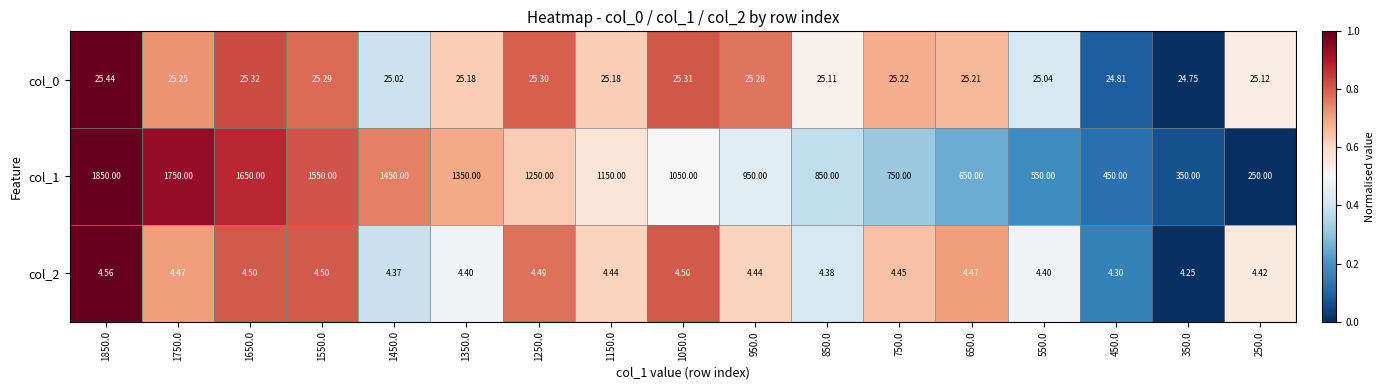

Which series has the largest total across all categories?

col_1